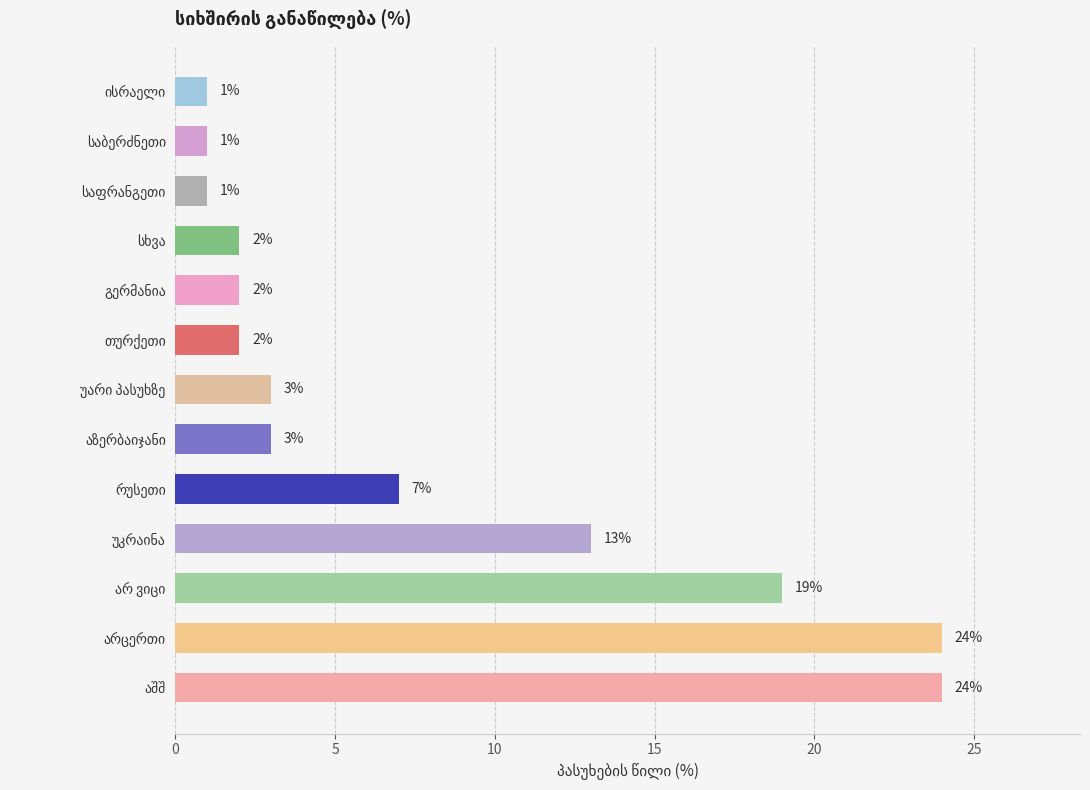

What is the average value?

8